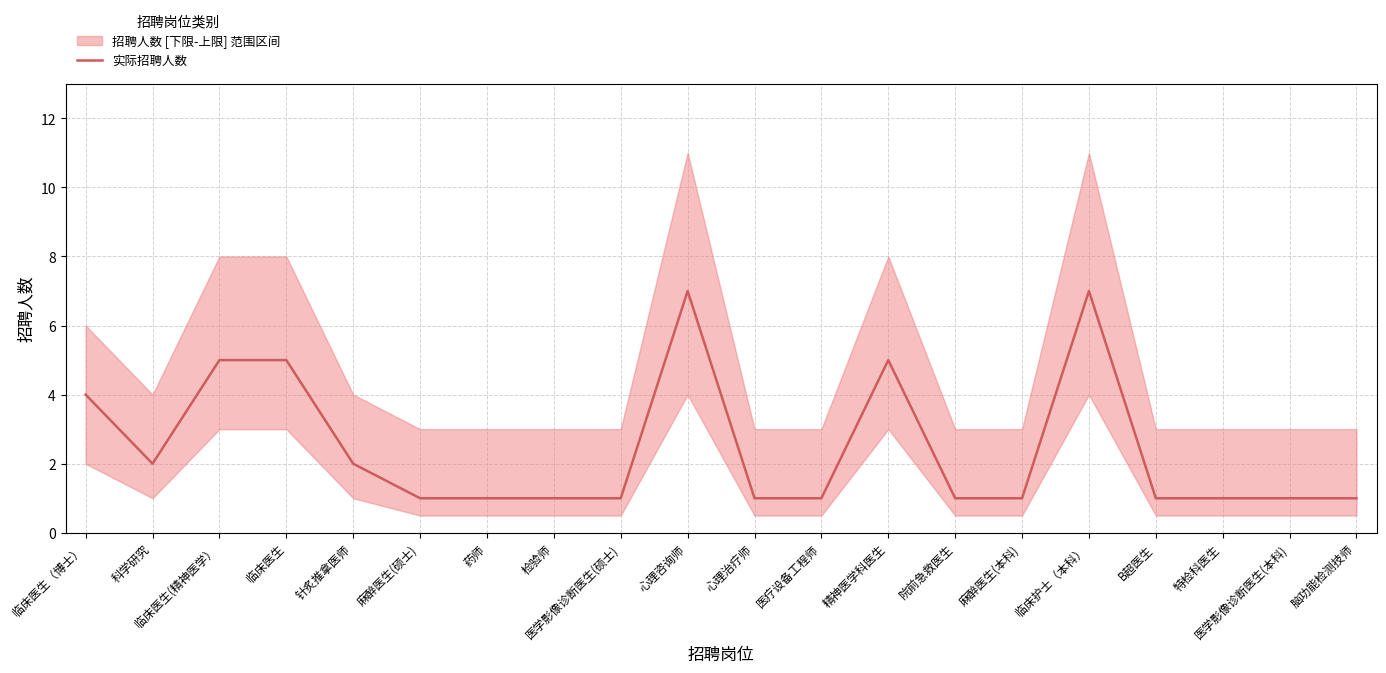

Reading left to right, what are all the values shown in this chart?

临床医生（博士）=4	科学研究=2	临床医生(精神医学）=5	临床医生=5	针炙推拿医师=2	麻醉医生(硕士)=1	药师=1	检验师=1	医学影像诊断医生(硕士)=1	心理咨询师=7	心理治疗师=1	医疗设备工程师=1	精神医学科医生=5	院前急救医生=1	麻醉医生(本科)=1	临床护士（本科）=7	B超医生=1	特检科医生=1	医学影像诊断医生(本科)=1	脑功能检测技师=1